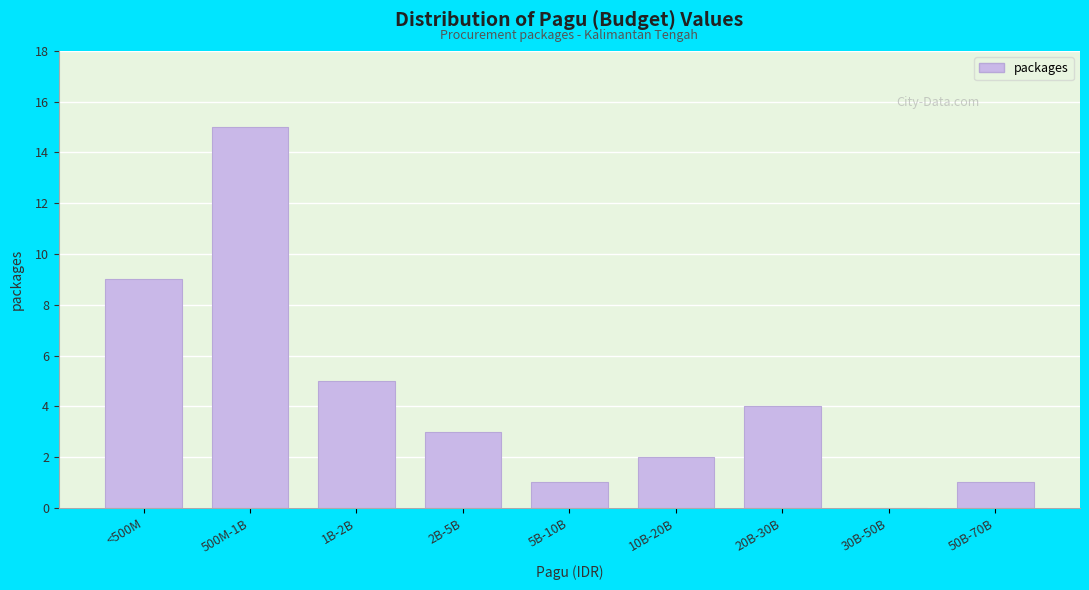

Reading left to right, extract all data points from this chart.

<500M=9	500M-1B=15	1B-2B=5	2B-5B=3	5B-10B=1	10B-20B=2	20B-30B=4	30B-50B=0	50B-70B=1